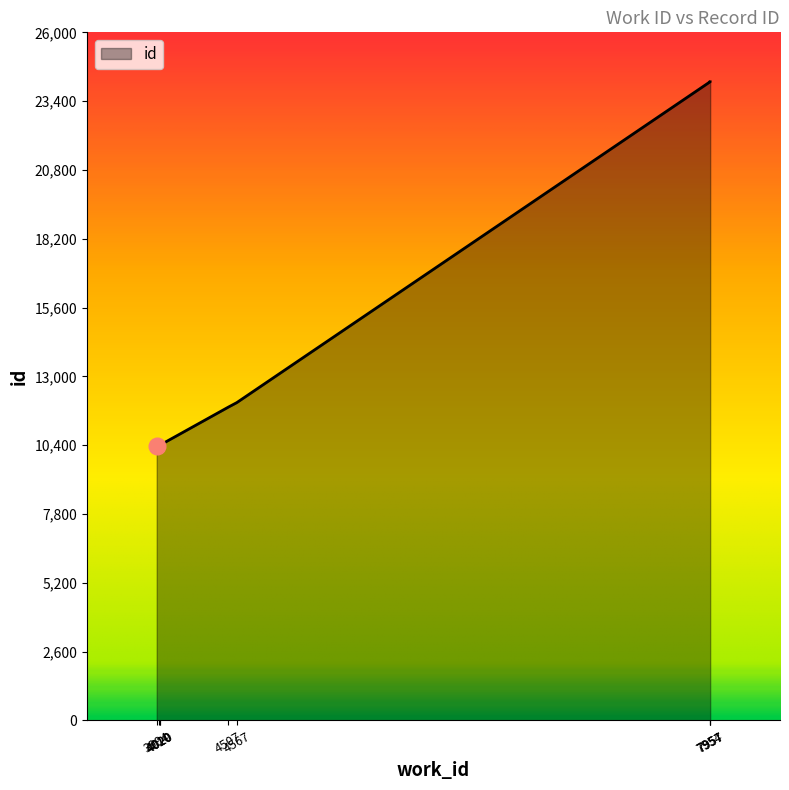

The value at 3994 is 7042. True or false?

False